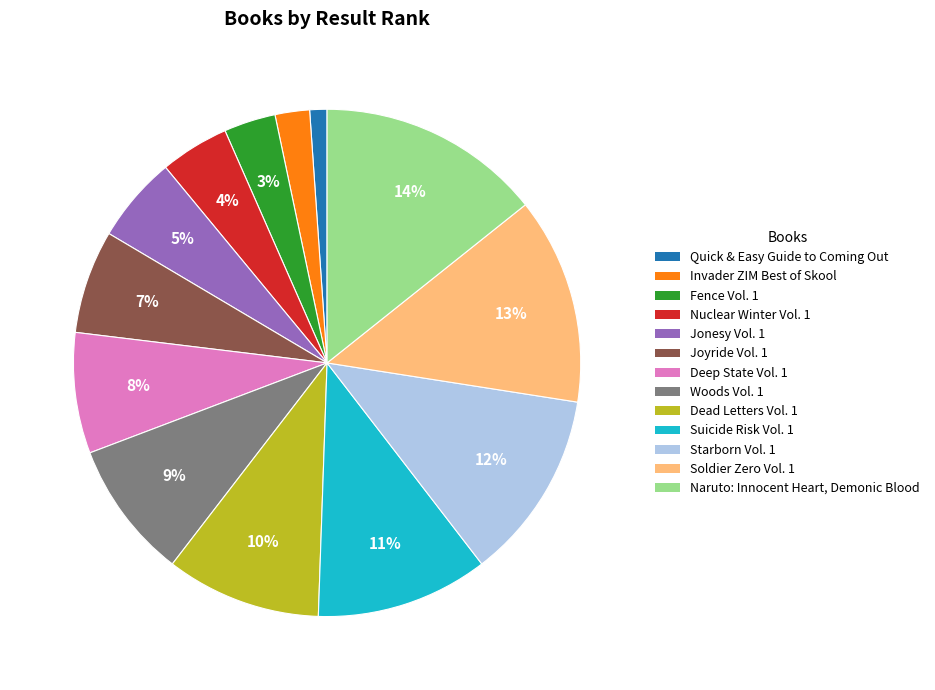

Is Naruto: Innocent Heart, Demonic Blood the majority of the pie?

No